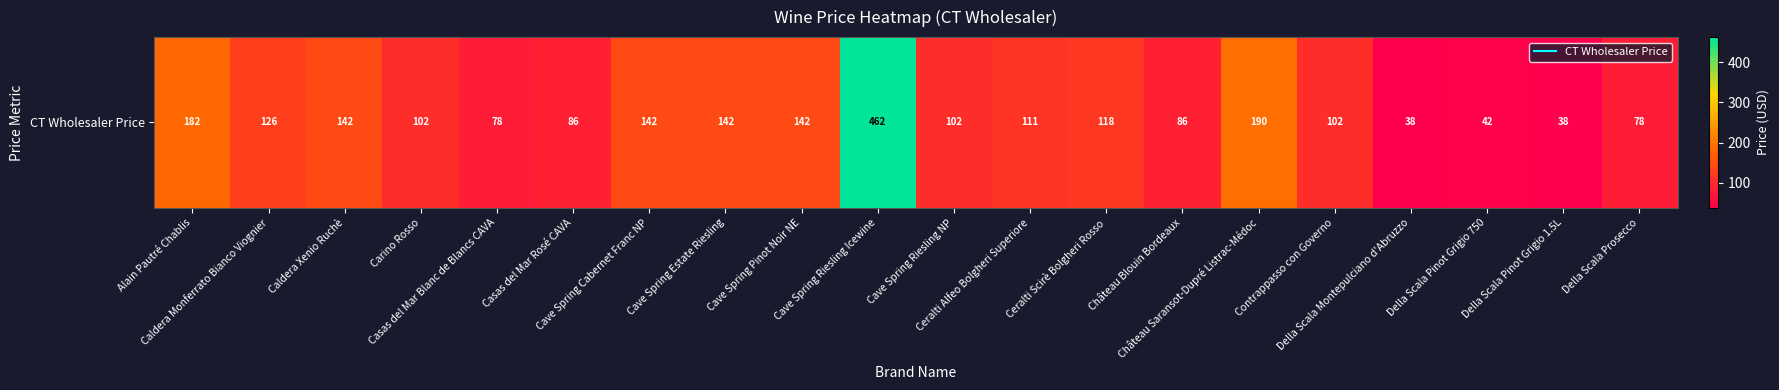

What is the average value?

125